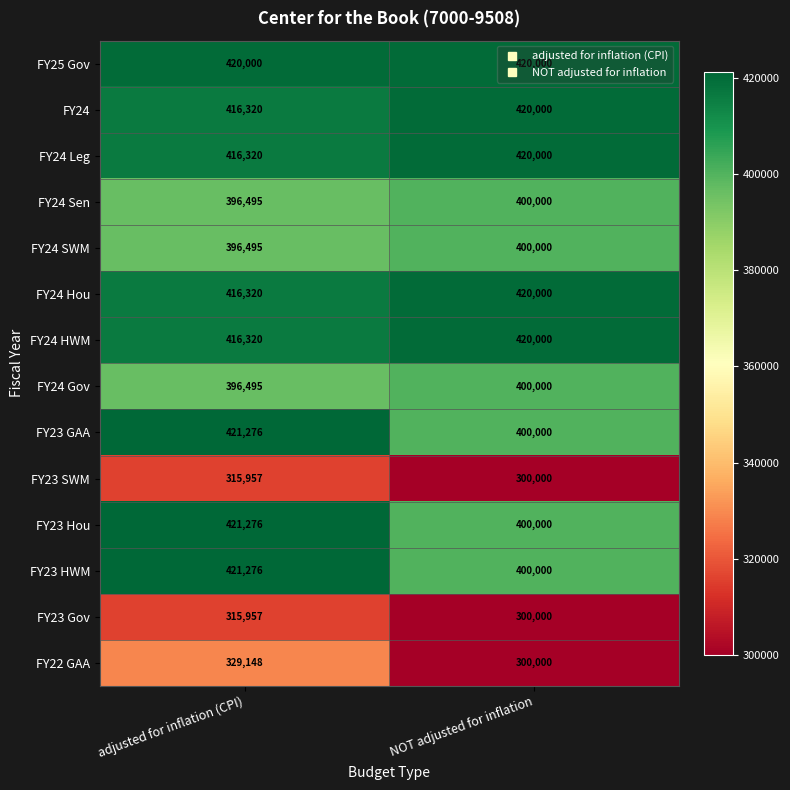

The value of FY23 SWM at adjusted for inflation (CPI) is 315957. True or false?

True